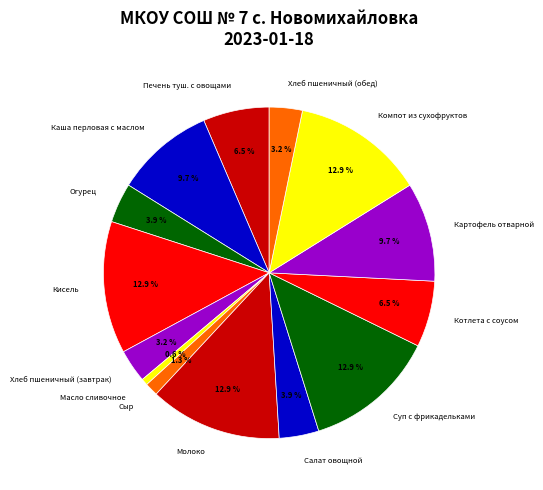

Do Картофель отварной and Кисель together represent more than half of the pie?

No